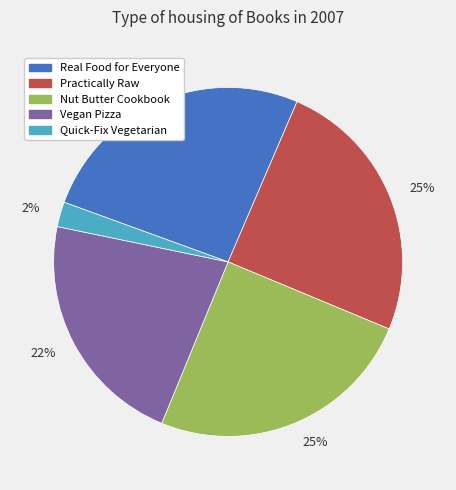

To the nearest percent, what is the difference between the largest and smallest slice percentages?

24%